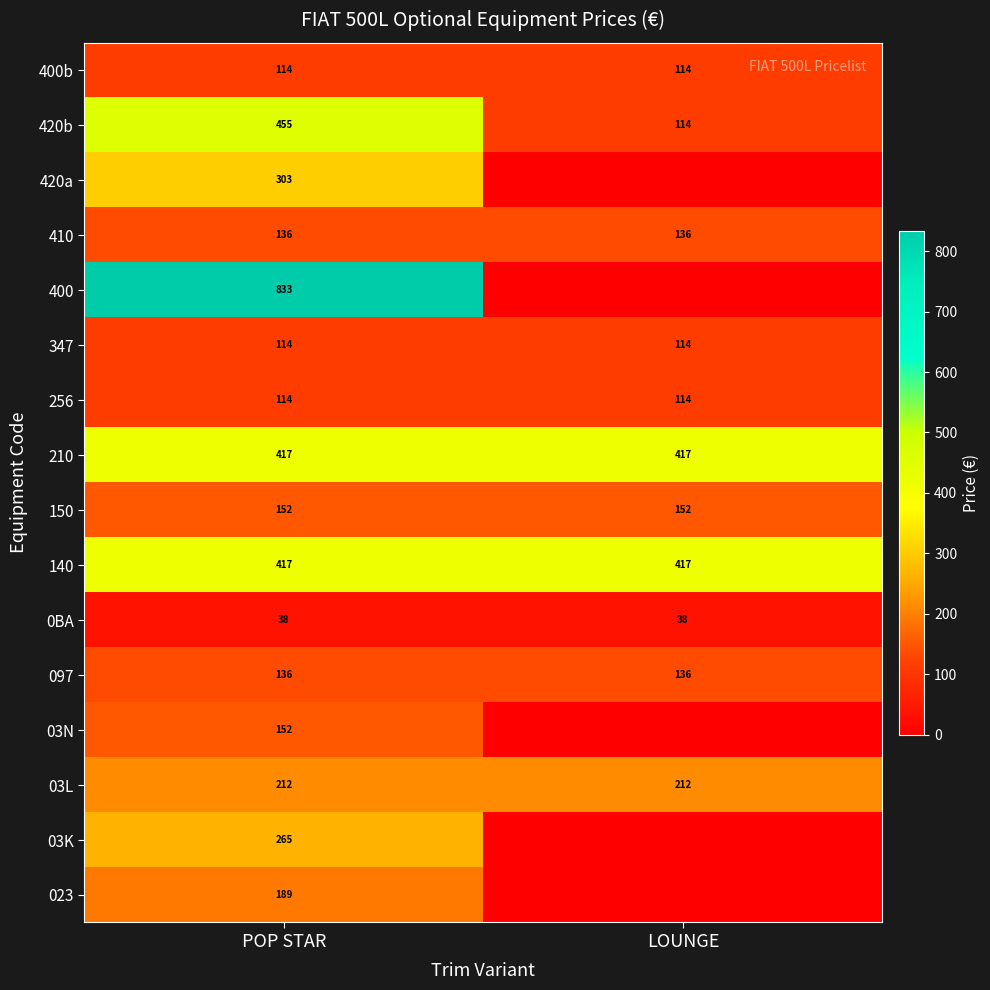

The value of 097 at POP STAR is 39.8. True or false?

False